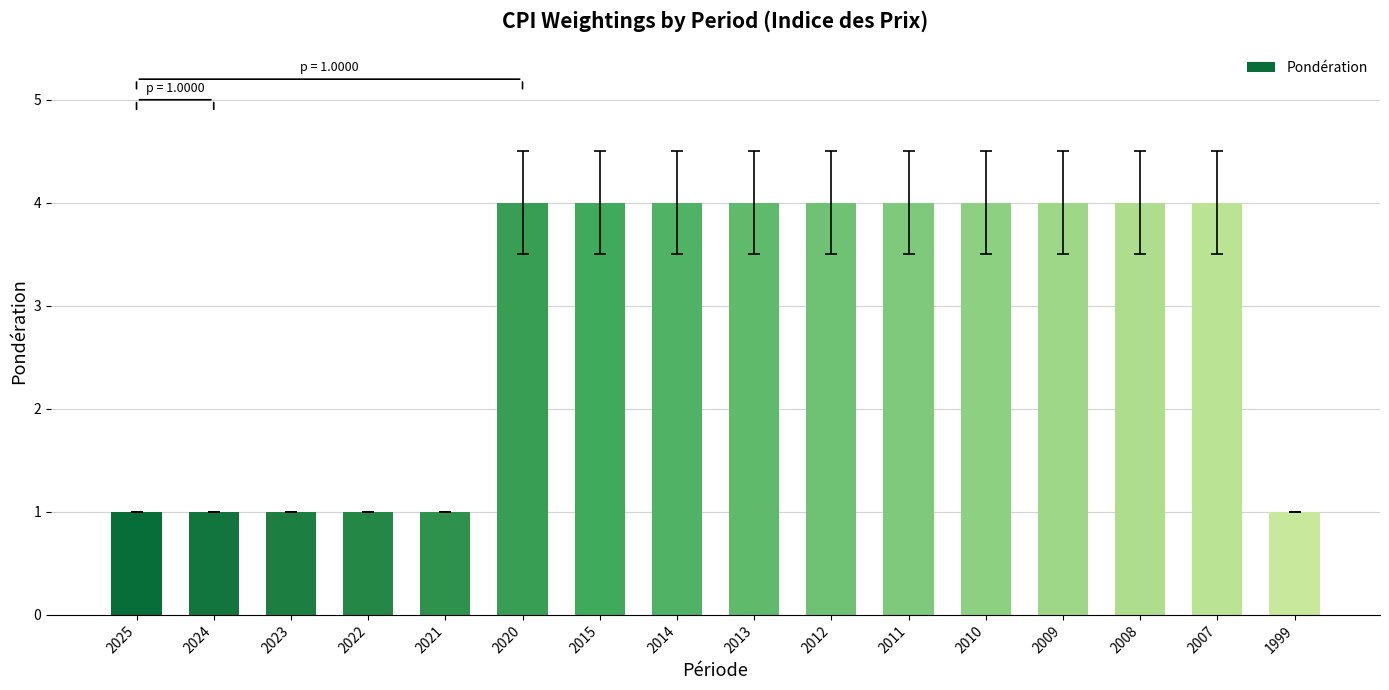

What is the value of the 5th bar from the left?

1